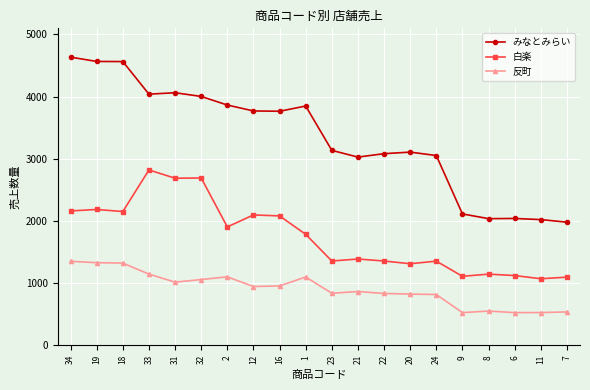

Which series has the largest total across all categories?

みなとみらい